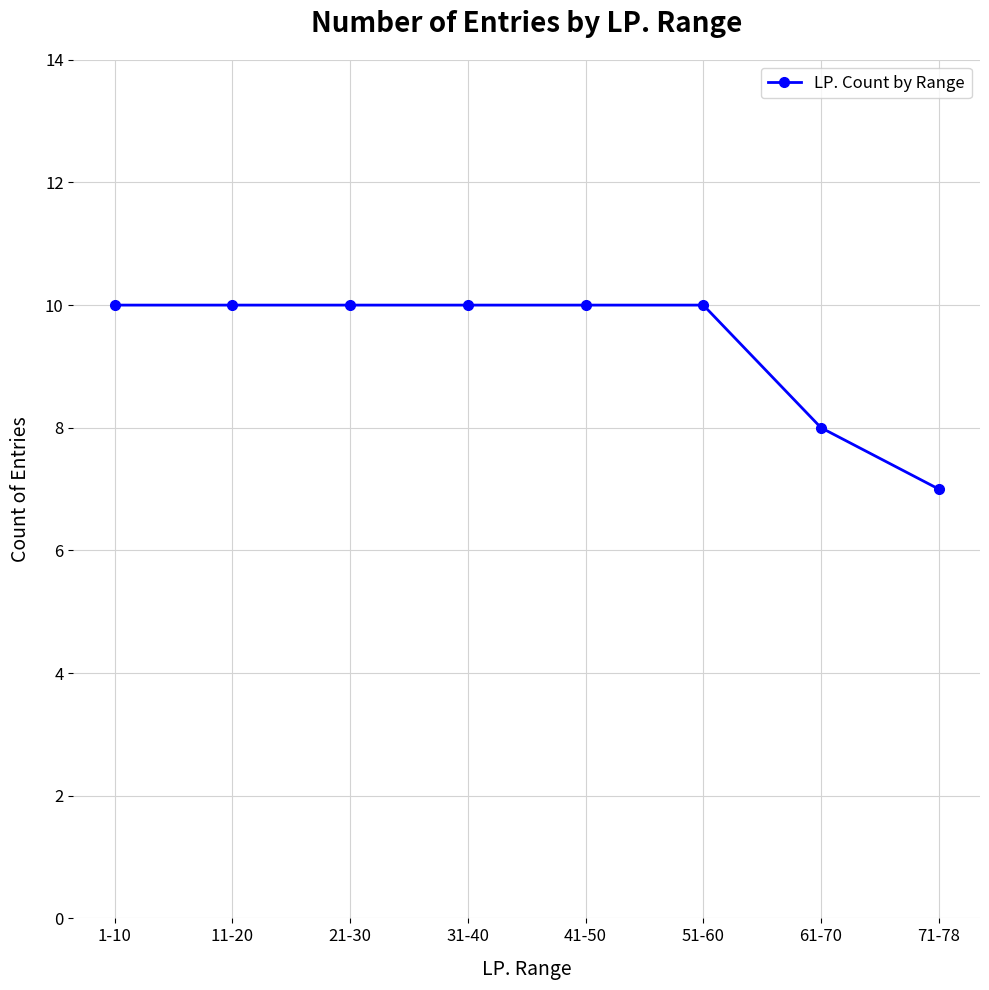

True or false: the data shows 14 at 41-50.

False